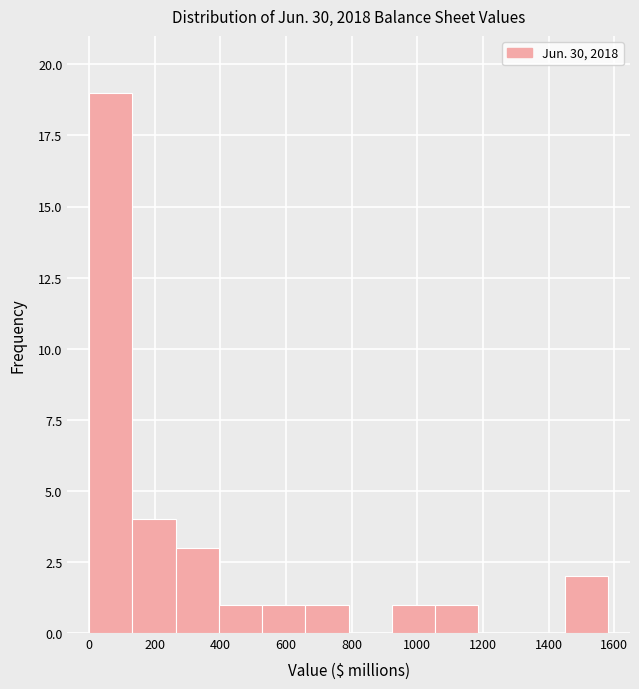

Which range on the x-axis has the tallest bar?

0 to 140